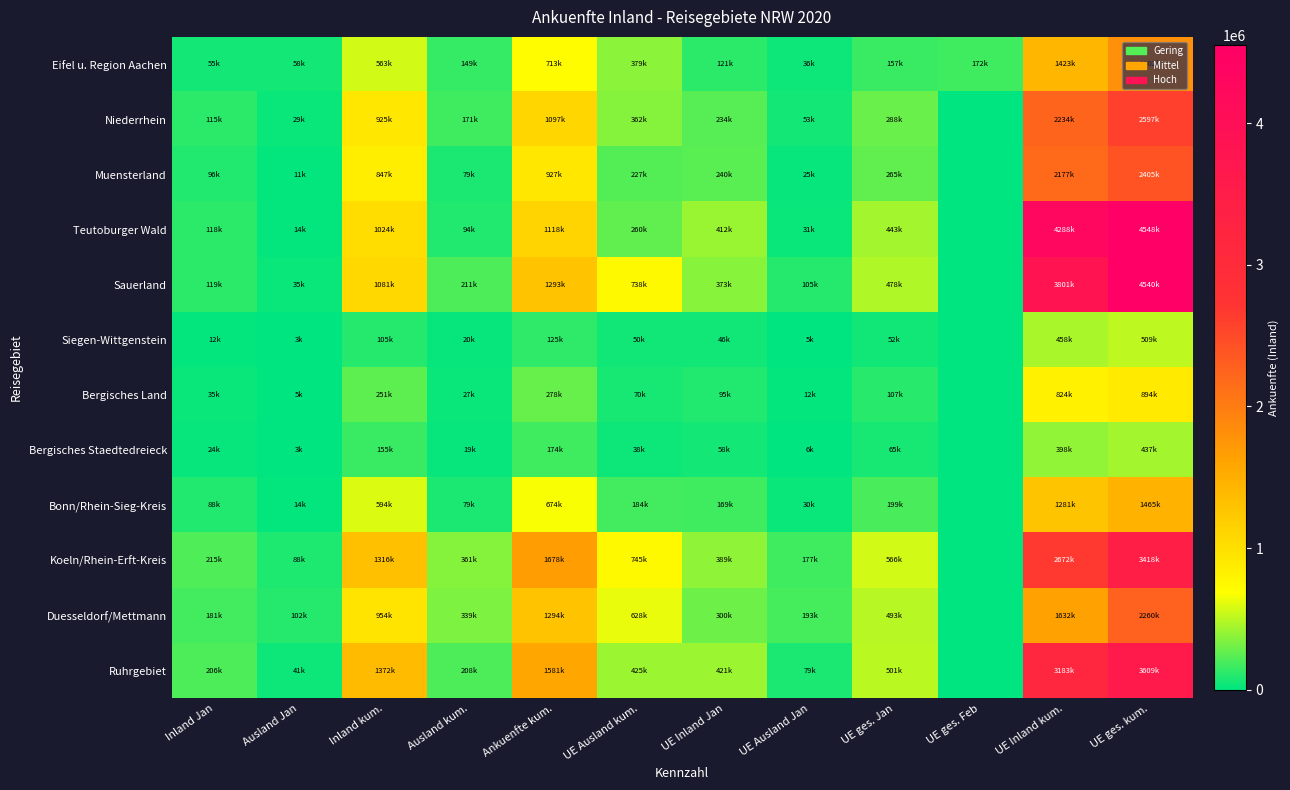

Reading left to right, transcribe all the data shown in this chart.

Eifel u. Region Aachen: Inland Jan=55635	Ausland Jan=58047	Inland kum.=563737	Ausland kum.=149315	Ankuenfte kum.=713052	UE Ausland kum.=379211	UE Inland Jan=121025	UE Ausland Jan=36063	UE ges. Jan=157088	UE ges. Feb=172386	UE Inland kum.=1423309	UE ges. kum.=1802520
Niederrhein: Inland Jan=115500	Ausland Jan=29290	Inland kum.=925331	Ausland kum.=171775	Ankuenfte kum.=1097106	UE Ausland kum.=362963	UE Inland Jan=234467	UE Ausland Jan=53896	UE ges. Jan=288363	UE ges. Feb=0	UE Inland kum.=2234600	UE ges. kum.=2597563
Muensterland: Inland Jan=96279	Ausland Jan=11857	Inland kum.=847752	Ausland kum.=79839	Ankuenfte kum.=927591	UE Ausland kum.=227614	UE Inland Jan=240647	UE Ausland Jan=25113	UE ges. Jan=265760	UE ges. Feb=0	UE Inland kum.=2177780	UE ges. kum.=2405394
Teutoburger Wald: Inland Jan=118019	Ausland Jan=14174	Inland kum.=1024173	Ausland kum.=94404	Ankuenfte kum.=1118577	UE Ausland kum.=260415	UE Inland Jan=412643	UE Ausland Jan=31084	UE ges. Jan=443727	UE ges. Feb=0	UE Inland kum.=4288353	UE ges. kum.=4548768
Sauerland: Inland Jan=119677	Ausland Jan=35462	Inland kum.=1081316	Ausland kum.=211773	Ankuenfte kum.=1293089	UE Ausland kum.=738564	UE Inland Jan=373027	UE Ausland Jan=105802	UE ges. Jan=478829	UE ges. Feb=0	UE Inland kum.=3801672	UE ges. kum.=4540236
Siegen-Wittgenstein: Inland Jan=12778	Ausland Jan=3108	Inland kum.=105024	Ausland kum.=20198	Ankuenfte kum.=125222	UE Ausland kum.=50170	UE Inland Jan=46610	UE Ausland Jan=5986	UE ges. Jan=52596	UE ges. Feb=0	UE Inland kum.=458871	UE ges. kum.=509041
Bergisches Land: Inland Jan=35094	Ausland Jan=5786	Inland kum.=251288	Ausland kum.=27610	Ankuenfte kum.=278898	UE Ausland kum.=70036	UE Inland Jan=95387	UE Ausland Jan=12015	UE ges. Jan=107402	UE ges. Feb=0	UE Inland kum.=824123	UE ges. kum.=894159
Bergisches Staedtedreieck: Inland Jan=24986	Ausland Jan=3757	Inland kum.=155049	Ausland kum.=19412	Ankuenfte kum.=174461	UE Ausland kum.=38536	UE Inland Jan=58562	UE Ausland Jan=6935	UE ges. Jan=65497	UE ges. Feb=0	UE Inland kum.=398740	UE ges. kum.=437276
Bonn/Rhein-Sieg-Kreis: Inland Jan=88890	Ausland Jan=14406	Inland kum.=594865	Ausland kum.=79452	Ankuenfte kum.=674317	UE Ausland kum.=184642	UE Inland Jan=169453	UE Ausland Jan=30215	UE ges. Jan=199668	UE ges. Feb=0	UE Inland kum.=1281005	UE ges. kum.=1465647
Koeln/Rhein-Erft-Kreis: Inland Jan=215211	Ausland Jan=88184	Inland kum.=1316537	Ausland kum.=361773	Ankuenfte kum.=1678310	UE Ausland kum.=745881	UE Inland Jan=389157	UE Ausland Jan=177334	UE ges. Jan=566491	UE ges. Feb=0	UE Inland kum.=2672269	UE ges. kum.=3418150
Duesseldorf/Mettmann: Inland Jan=181449	Ausland Jan=102320	Inland kum.=954681	Ausland kum.=339982	Ankuenfte kum.=1294663	UE Ausland kum.=628405	UE Inland Jan=300522	UE Ausland Jan=193068	UE ges. Jan=493590	UE ges. Feb=0	UE Inland kum.=1632435	UE ges. kum.=2260840
Ruhrgebiet: Inland Jan=206114	Ausland Jan=41422	Inland kum.=1372627	Ausland kum.=208622	Ankuenfte kum.=1581249	UE Ausland kum.=425956	UE Inland Jan=421580	UE Ausland Jan=79444	UE ges. Jan=501024	UE ges. Feb=0	UE Inland kum.=3183388	UE ges. kum.=3609344